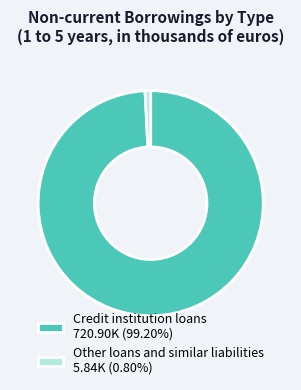

Which category has the smallest portion of the pie?

Other loans and similar liabilities